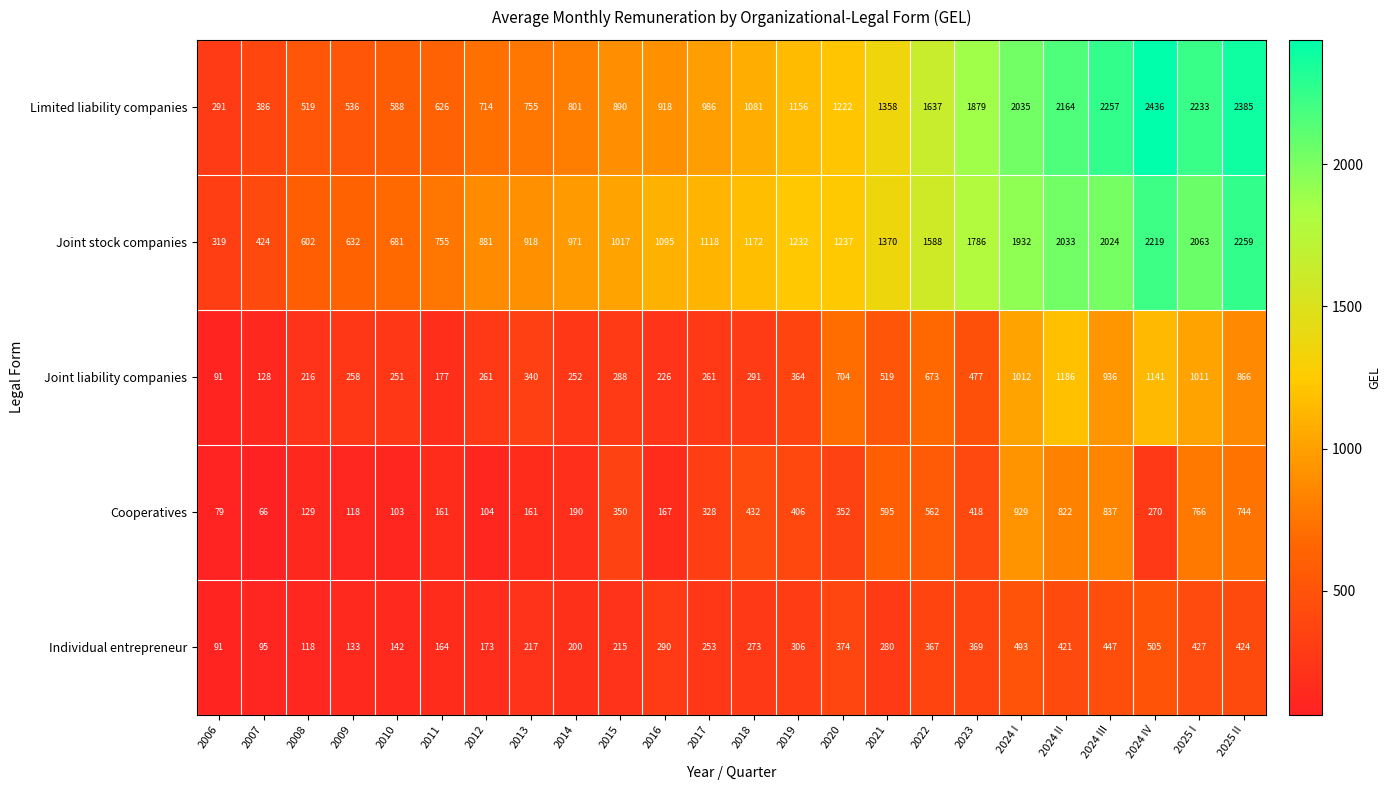

What is the lowest value of the Cooperatives series?

66